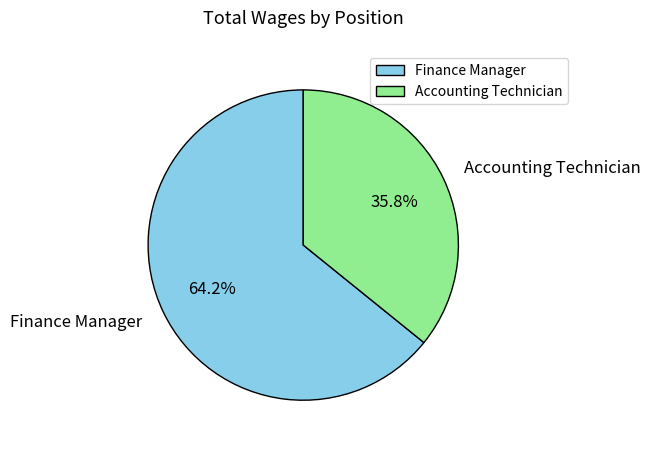

To the nearest percent, what is the difference between the Accounting Technician and Finance Manager slice percentages?

28%